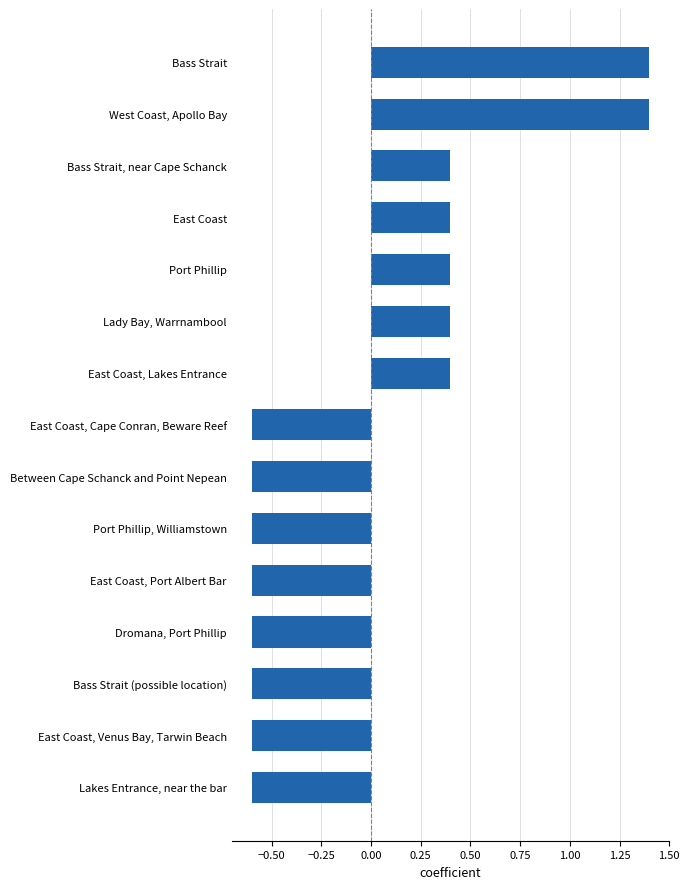

What is the difference between the second highest and second lowest values?

2.0